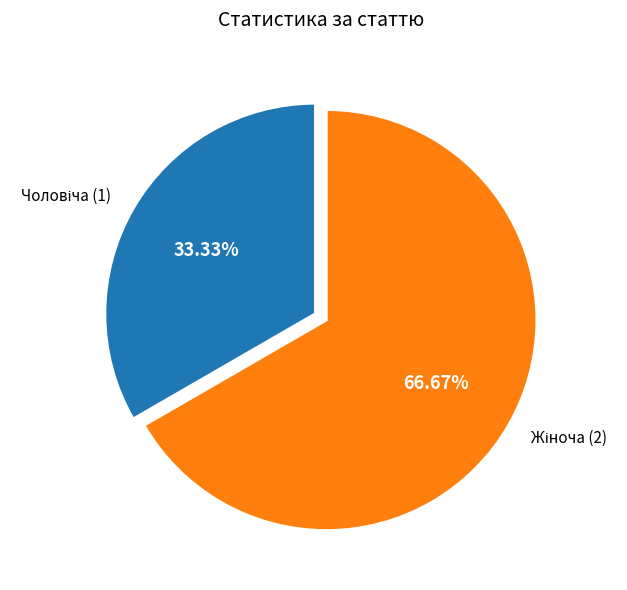

Does any single category account for the majority?

Yes